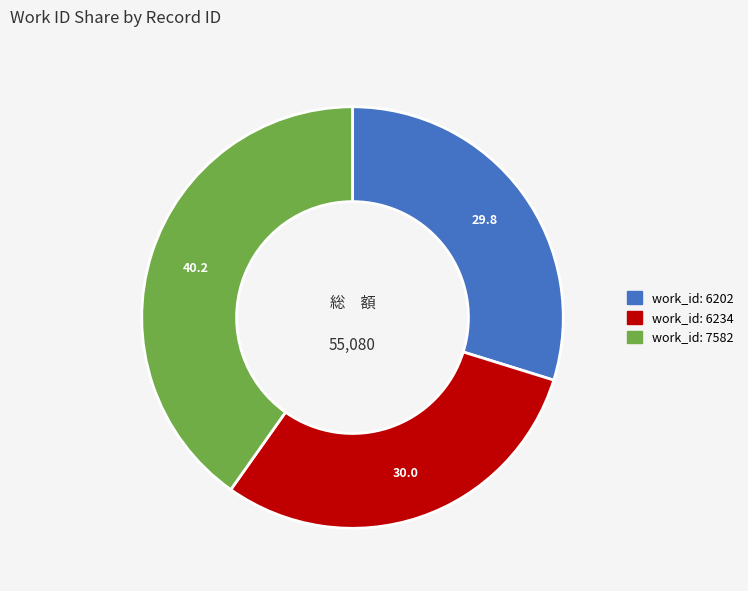

How many slices are in this pie chart?

3